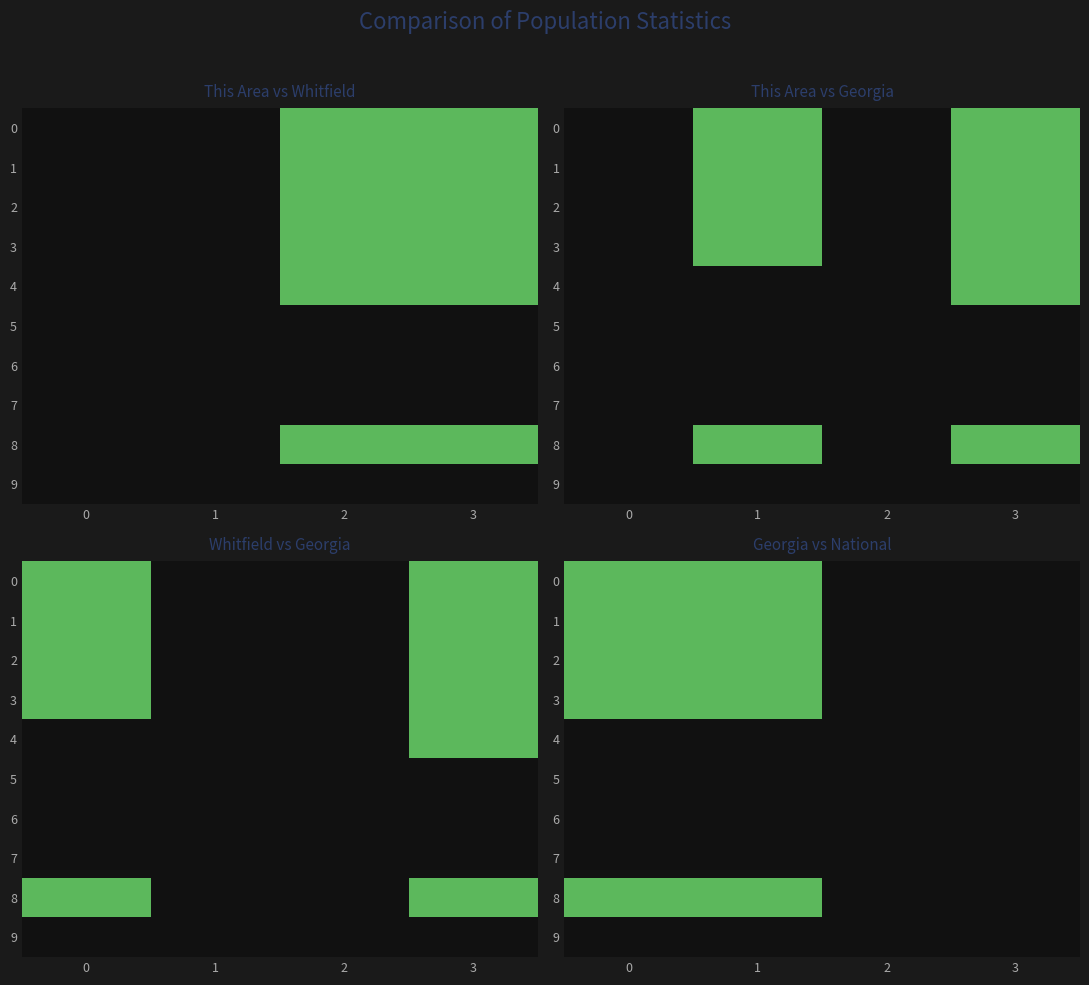

The value of 3 at 1 is 1. True or false?

True